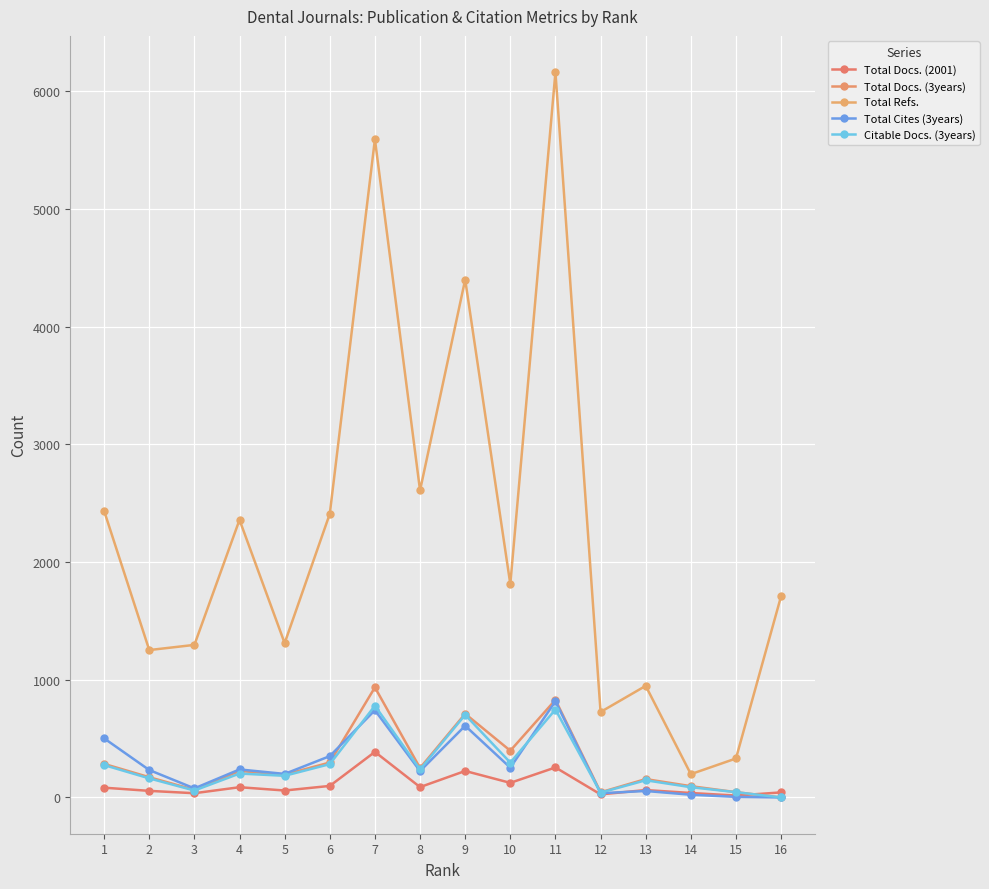

What is the value of the Total Docs. (3years) point at the 4th from the left?

225